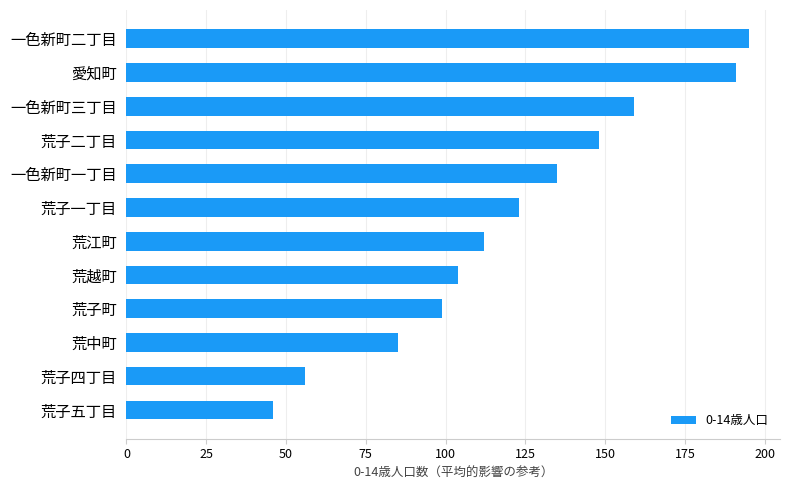

The chart shows a value of 159 at 一色新町三丁目. True or false?

True